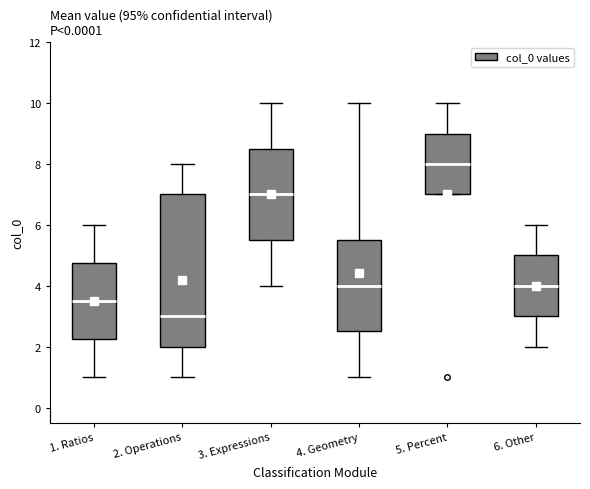

Reading left to right, read every box against the y-axis: the position of its median line, the range the box covers, and the ends of its whiskers. The values are not printed on the chart, so give them approximately, as read against the axis.

1. Ratios: median 3.6, box 2.2 to 4.8, whiskers 1.0 to 6.0
2. Operations: median 3.0, box 2.0 to 7.0, whiskers 1.0 to 8.0
3. Expressions: median 7.0, box 5.6 to 8.6, whiskers 4.0 to 10.0
4. Geometry: median 4.0, box 2.6 to 5.6, whiskers 1.0 to 10.0
5. Percent: median 8.0, box 7.0 to 9.0, whiskers 7.0 to 10.0
6. Other: median 4.0, box 3.0 to 5.0, whiskers 2.0 to 6.0